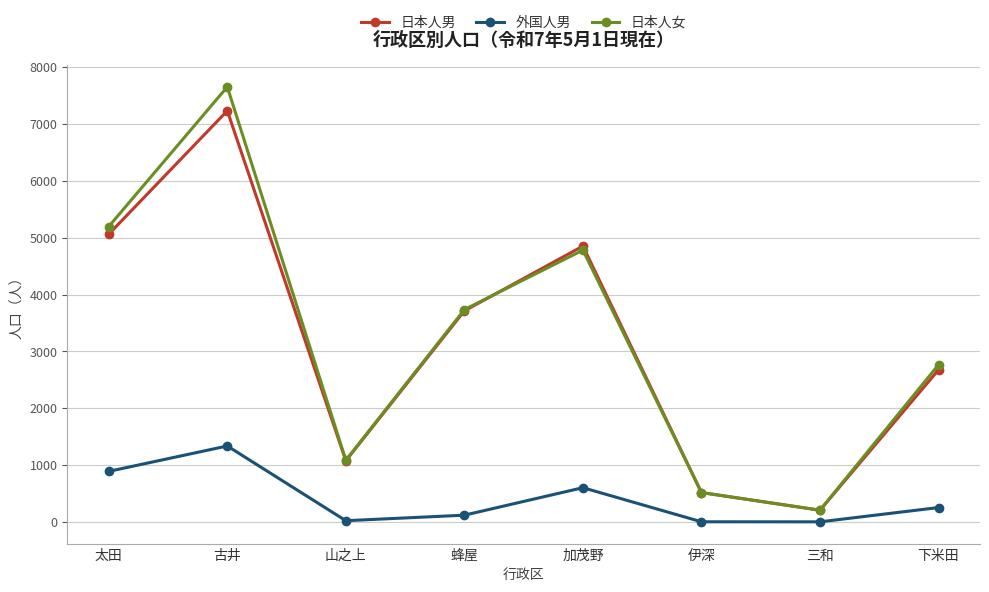

What is the label of the 7th point from the left?

三和